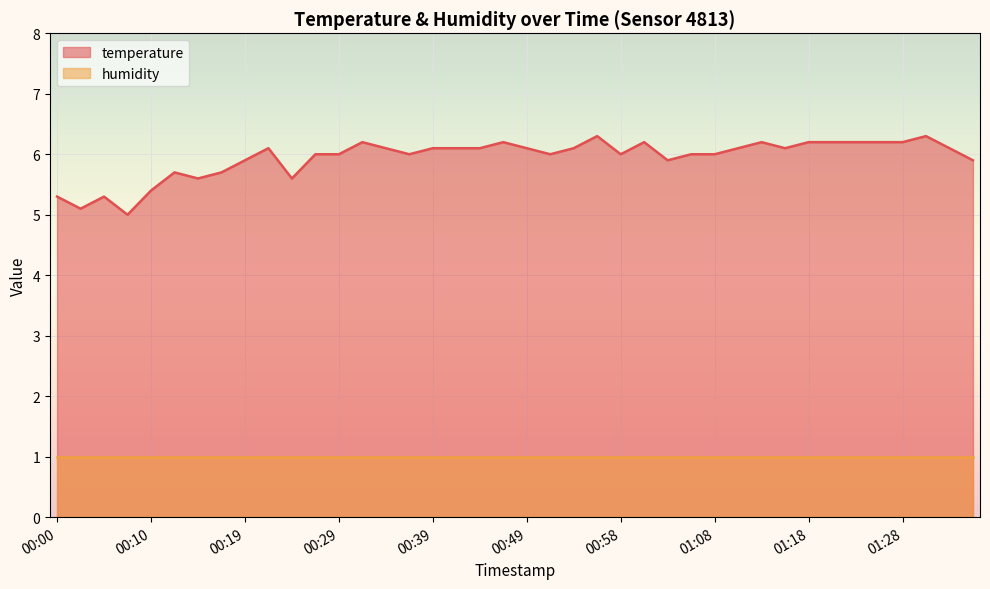

How many distinct data groups are displayed?

2